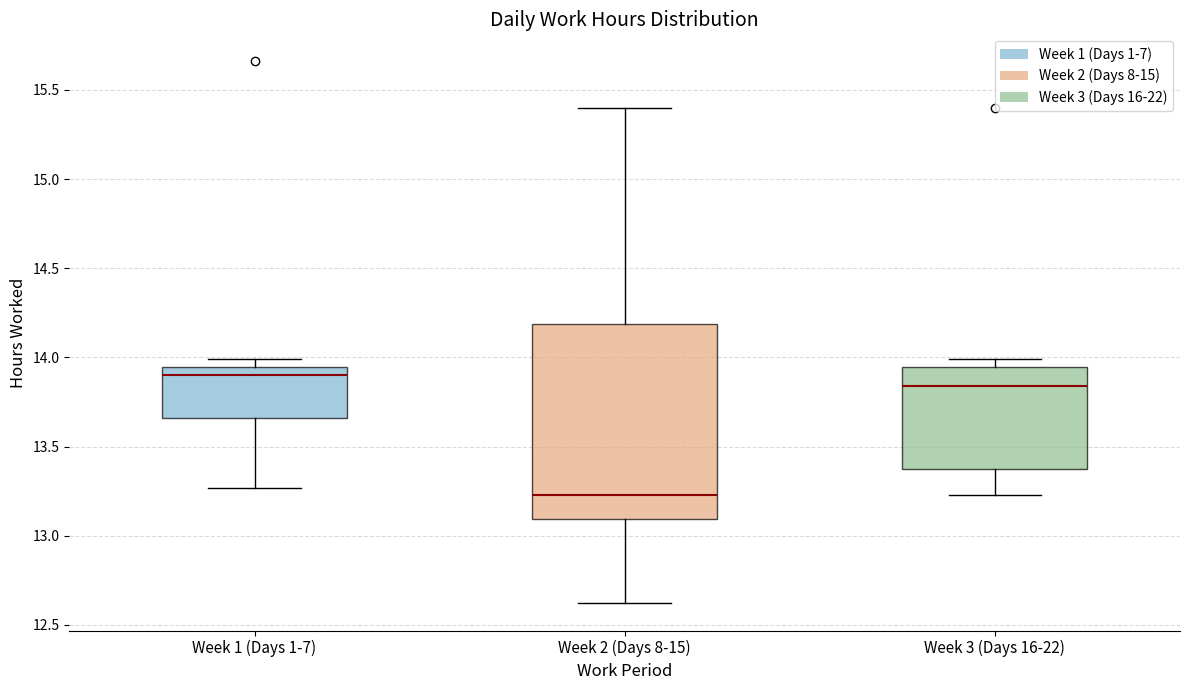

Comparing the boxes themselves (not the whiskers), which one is the tallest?

Week 2 (Days 8-15)